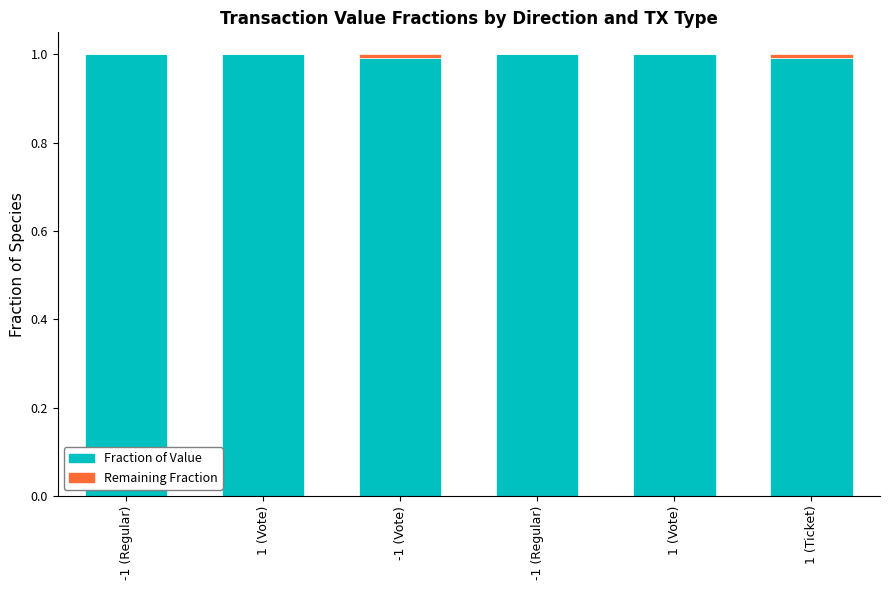

Are the bars horizontal?

No